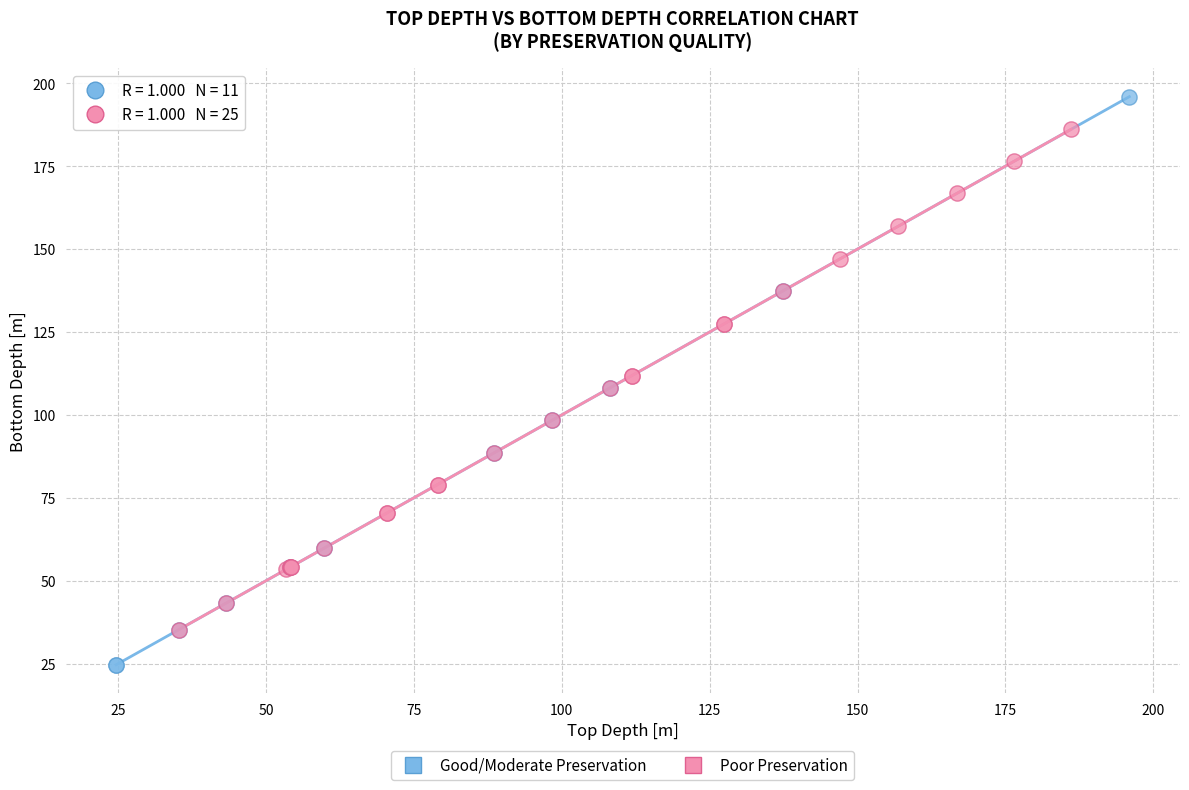

Which series contains the highest Y value?

Good/Moderate Preservation